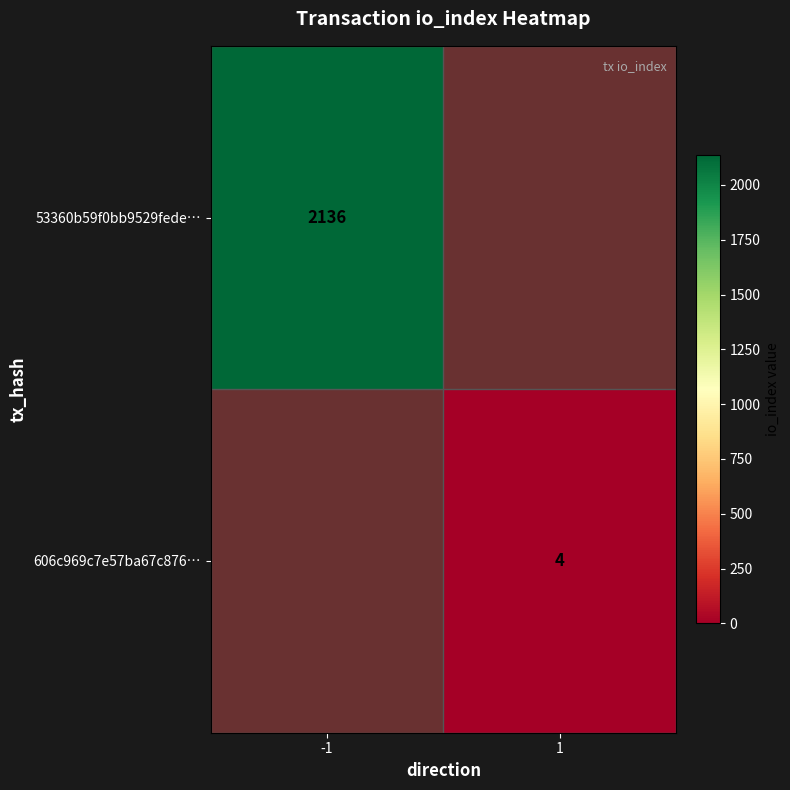

The value of 53360b59f0bb9529fede… at -1 is 2136. True or false?

True